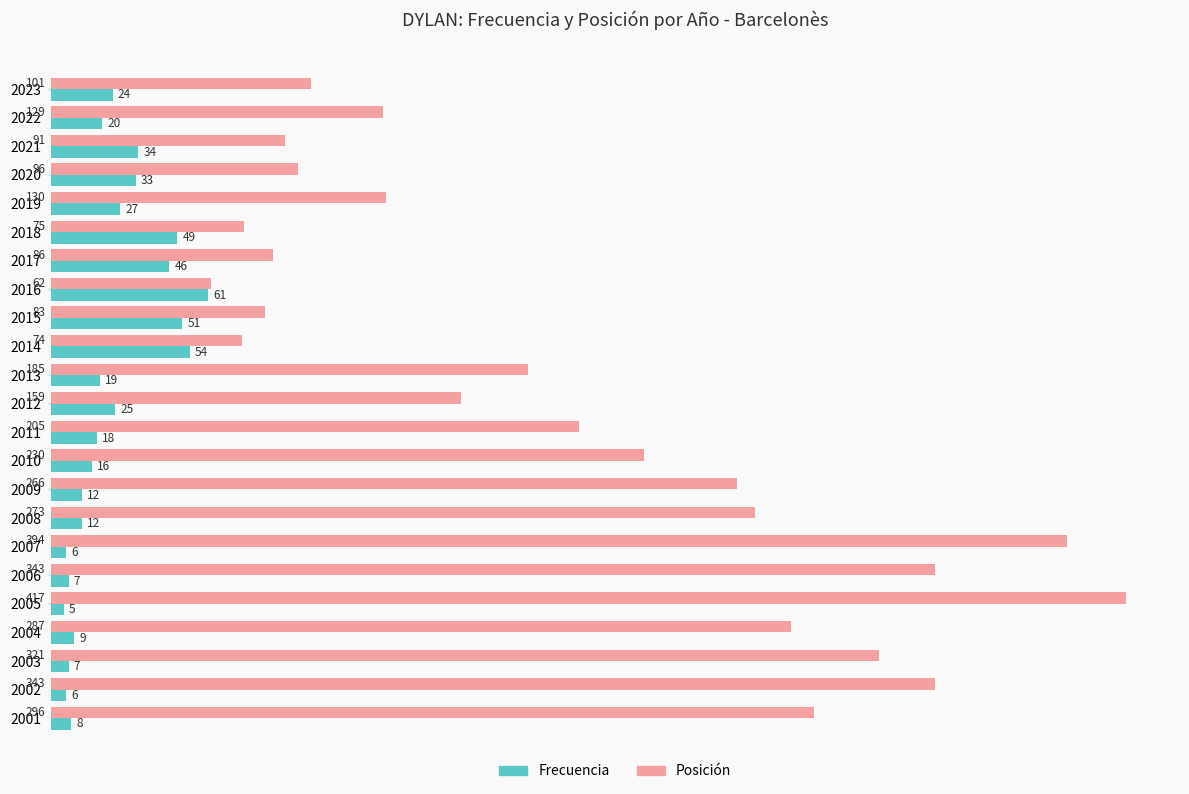

At which label is Frecuencia closest to 33?

2020